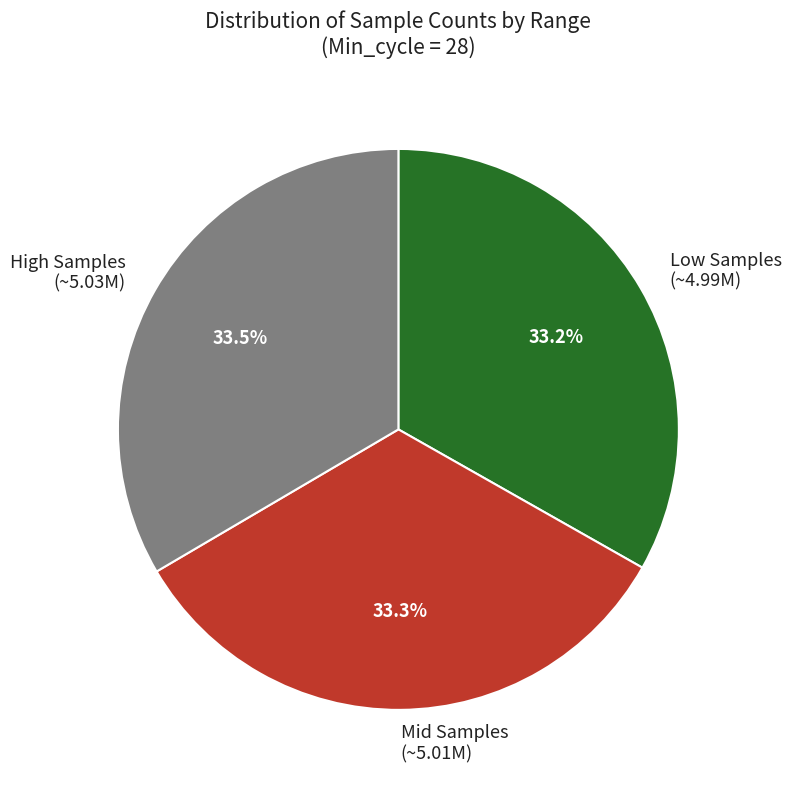

How many slices are in this pie chart?

3